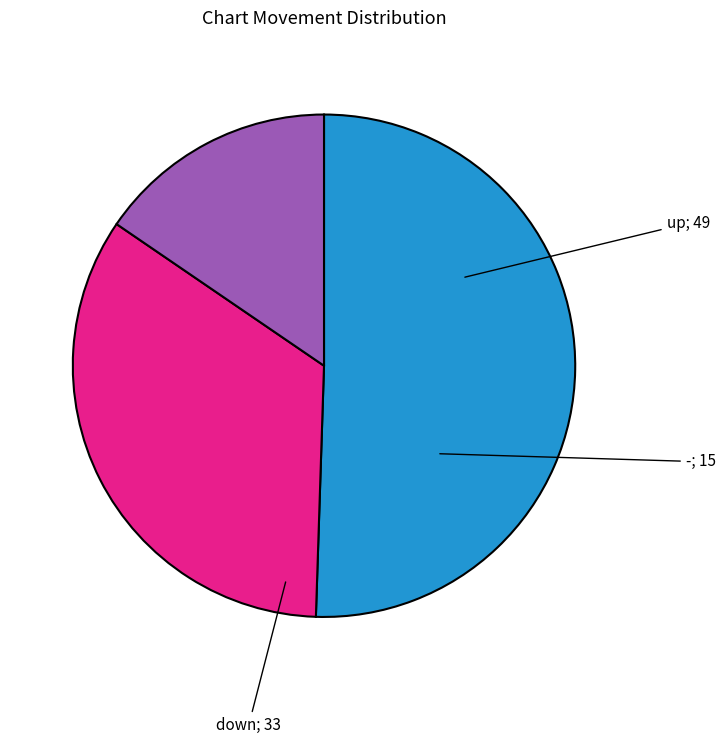

Does any single category account for the majority?

Yes